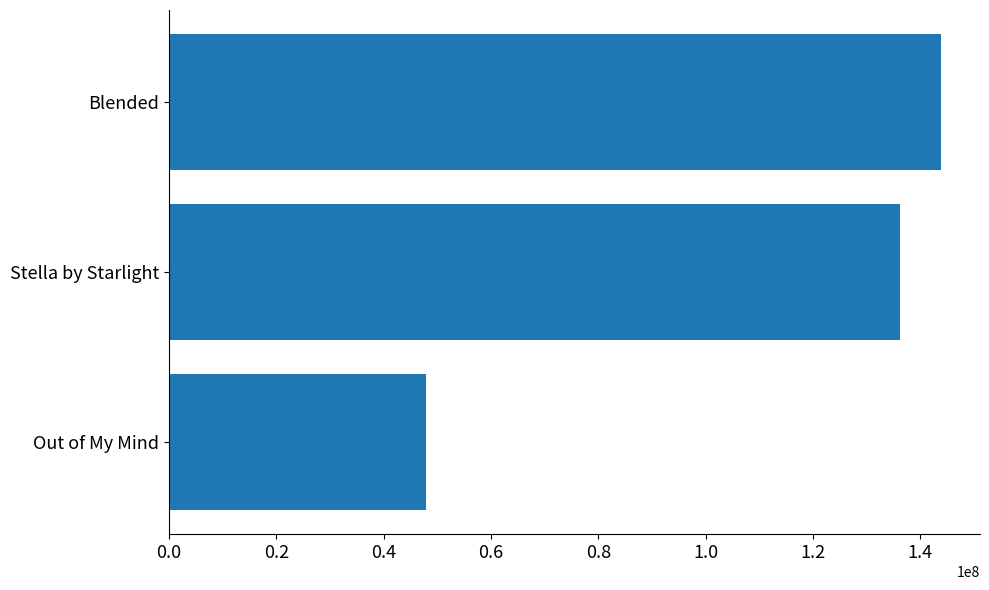

What is the difference between the maximum and second lowest values?

7620587